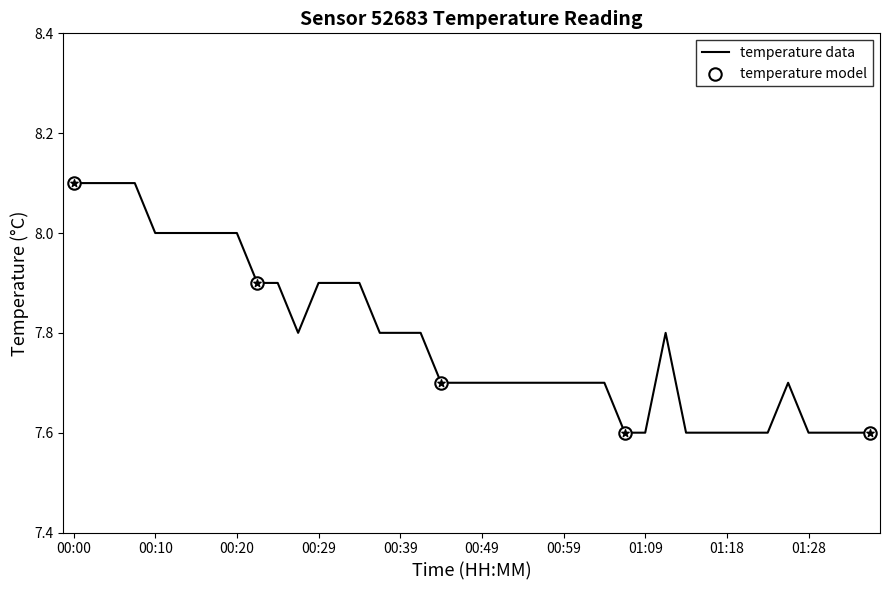

What is the greatest value displayed?

8.1